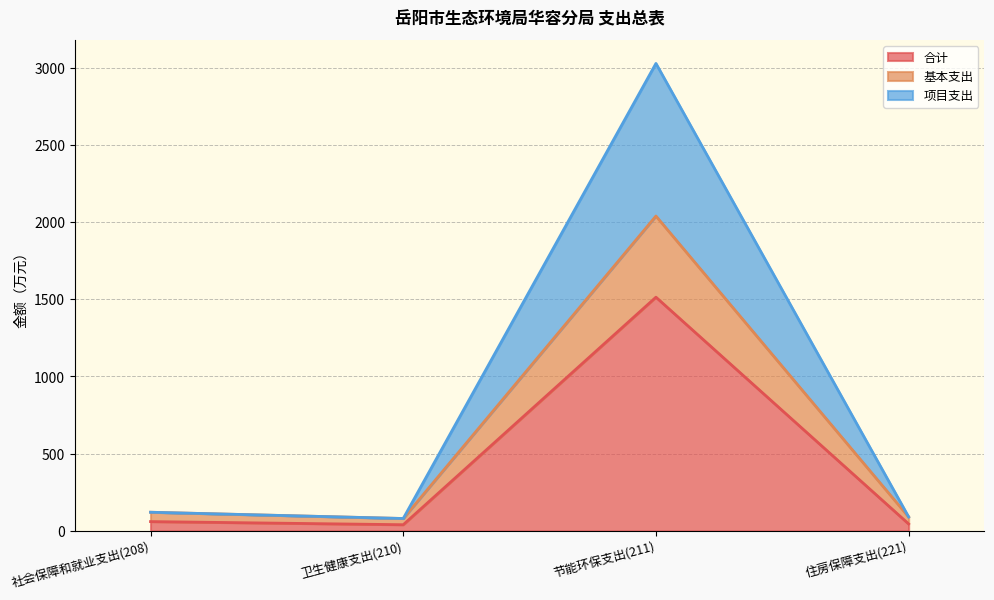

The 基本支出 series shows 127.0 at 住房保障支出(221). True or false?

False